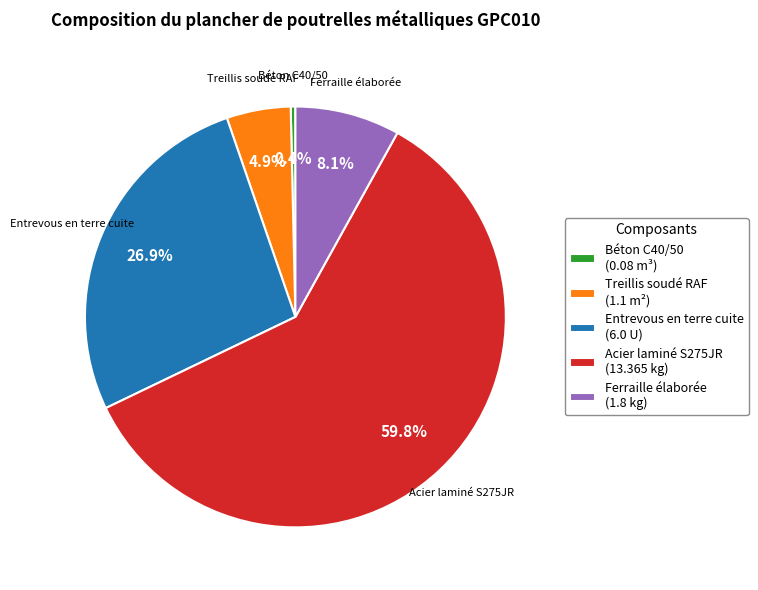

How many segments does this pie chart have?

5